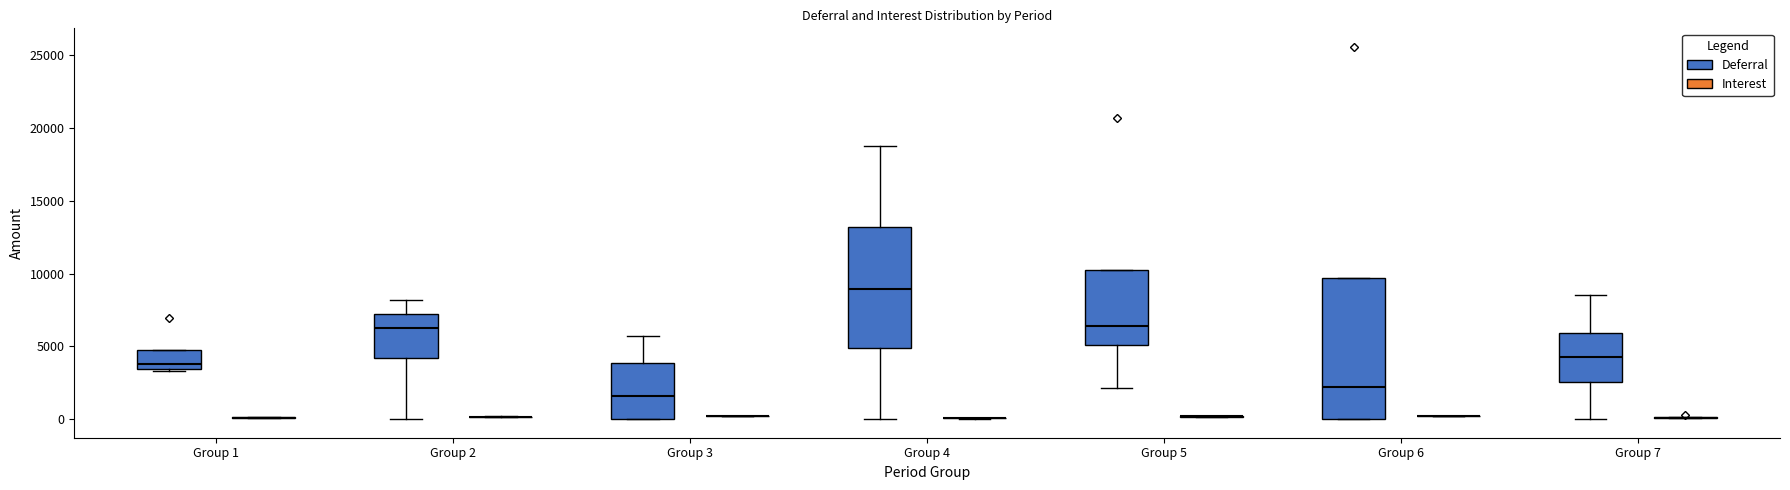

Reading left to right, read every box against the y-axis: the position of its median line, the range the box covers, and the ends of its whiskers. The values are not printed on the chart, so give them approximately, as read against the axis.

Group 1 (Deferral): median 4000, box 3500 to 5000, whiskers 3500 to 5000
Group 1 (Interest): box collapsed to a line at 0, whiskers 0 to 0
Group 2 (Deferral): median 6000, box 4000 to 7000, whiskers 0 to 8000
Group 2 (Interest): box collapsed to a line at 0, whiskers 0 to 0
Group 3 (Deferral): median 1500, box 0 to 4000, whiskers 0 to 5500
Group 3 (Interest): box collapsed to a line at 0, whiskers 0 to 0
Group 4 (Deferral): median 9000, box 5000 to 13000, whiskers 0 to 18500
Group 4 (Interest): box collapsed to a line at 0, whiskers 0 to 0
Group 5 (Deferral): median 6500, box 5000 to 10000, whiskers 2000 to 10000
Group 5 (Interest): box collapsed to a line at 0, whiskers 0 to 0
Group 6 (Deferral): median 2000, box 0 to 9500, whiskers 0 to 9500
Group 6 (Interest): box collapsed to a line at 0, whiskers 0 to 0
Group 7 (Deferral): median 4500, box 2500 to 6000, whiskers 0 to 8500
Group 7 (Interest): box collapsed to a line at 0, whiskers 0 to 0